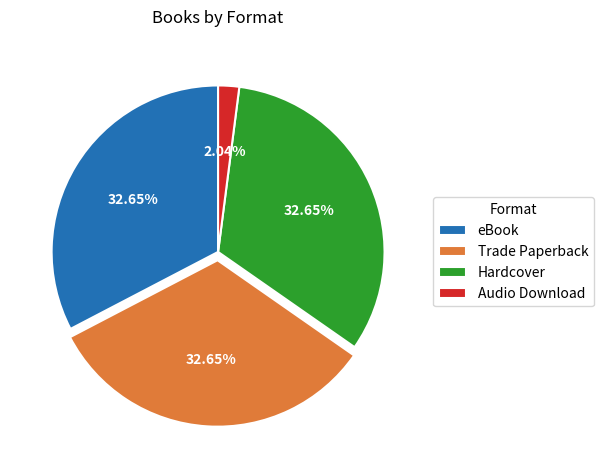

Do Audio Download and Hardcover together represent more than half of the pie?

No